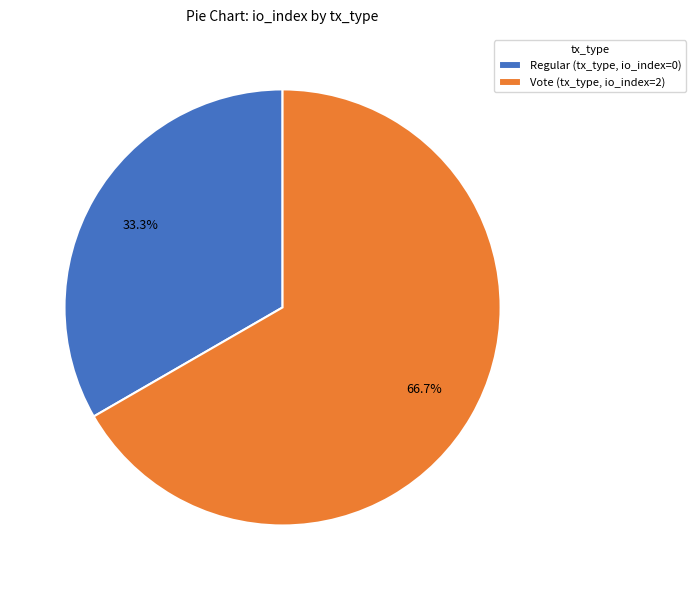

Is there a majority slice in this chart?

Yes